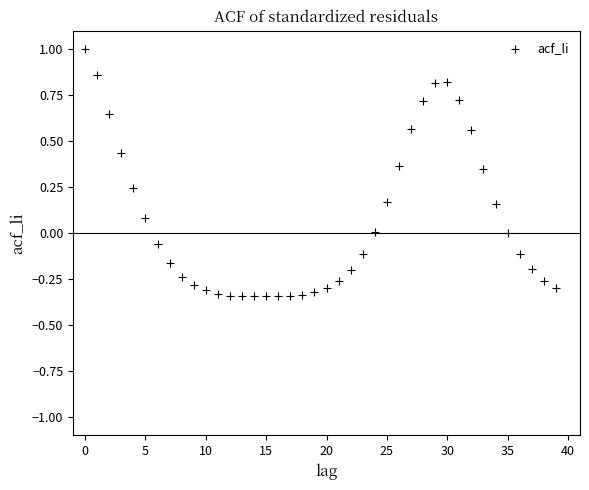

What is the range of Y values (max minus min)?

1.3